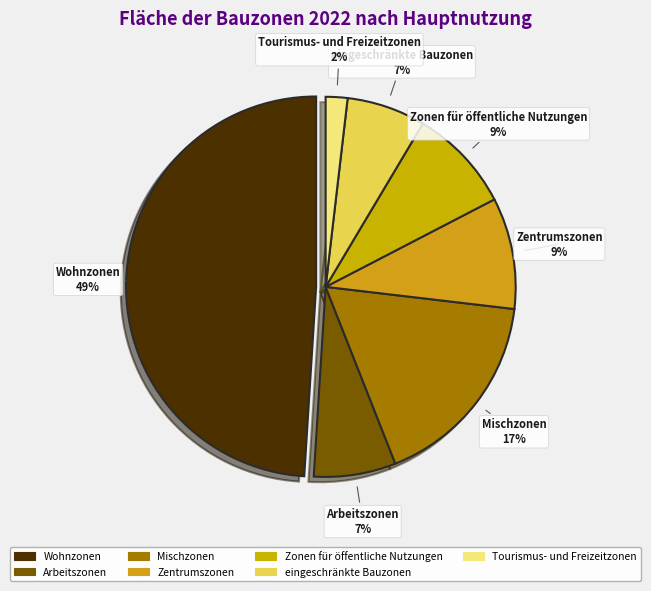

Which category has the smallest portion of the pie?

Tourismus- und Freizeitzonen